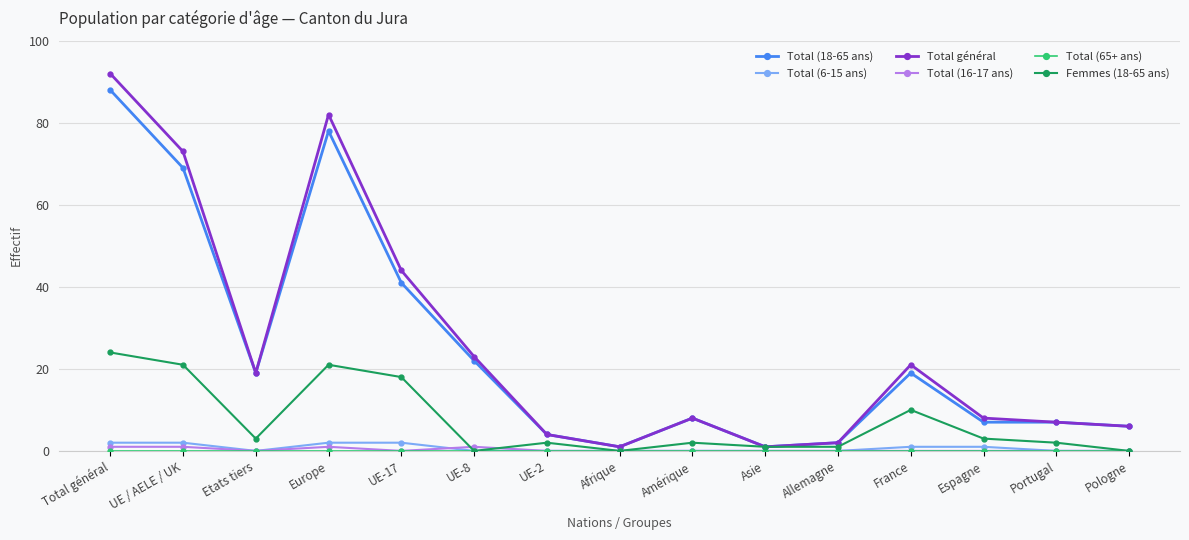

Is this an area chart (filled region under the line)?

No